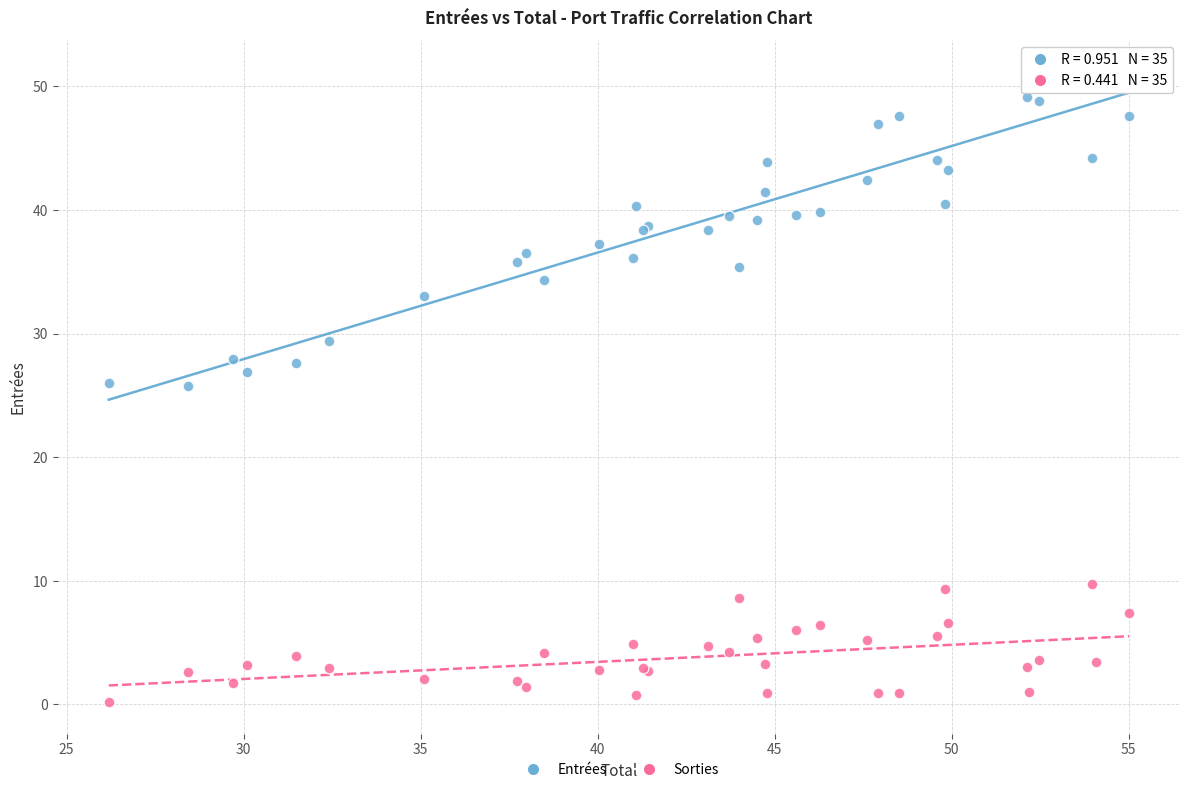

What is the X range (max minus min) for the scatter plot?

28.8